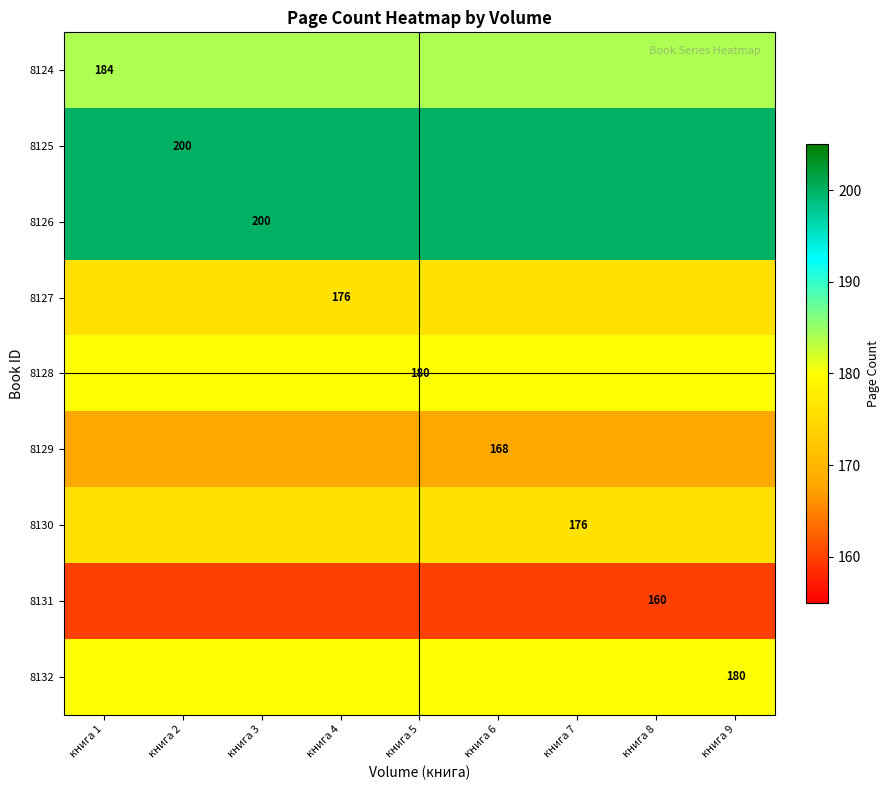

The 8130 series shows 43 at книга 7. True or false?

False